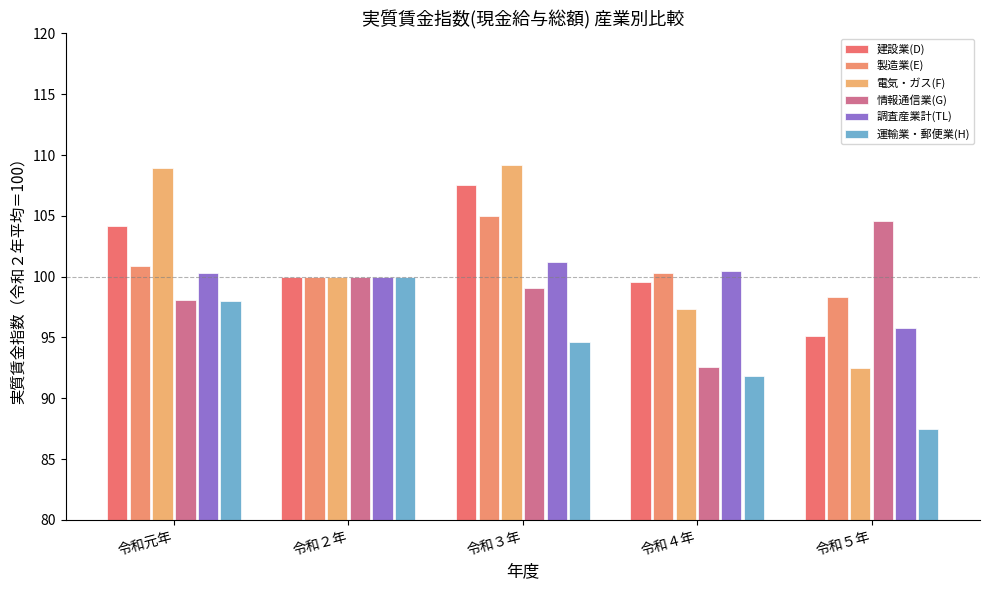

At which label does 運輸業・郵便業(H) reach its minimum?

令和５年